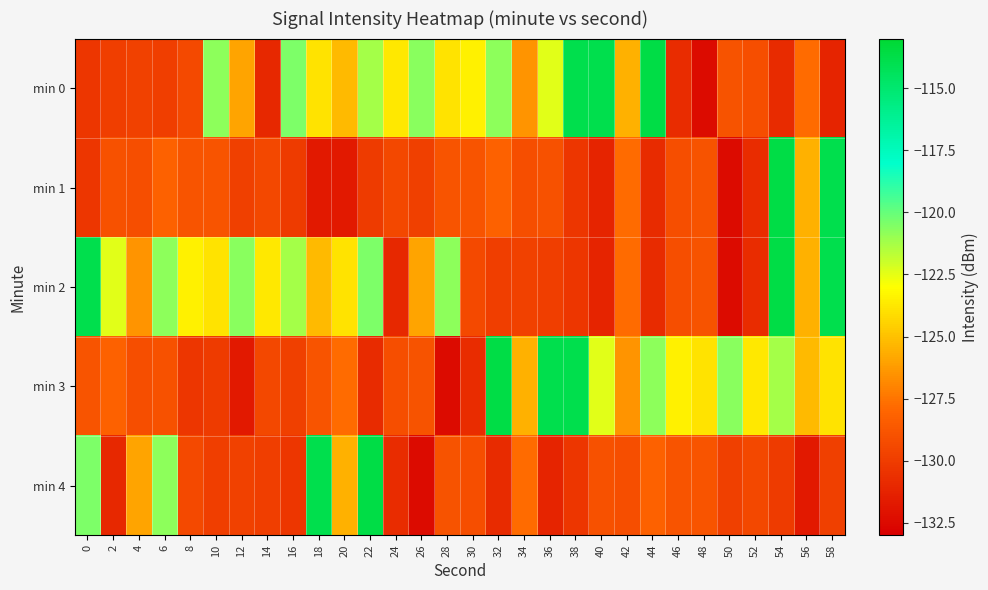

Which category has the lowest value across all series?

48